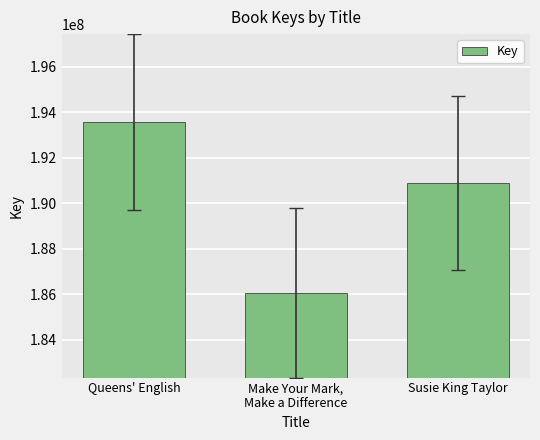

Does the chart contain any negative values?

No